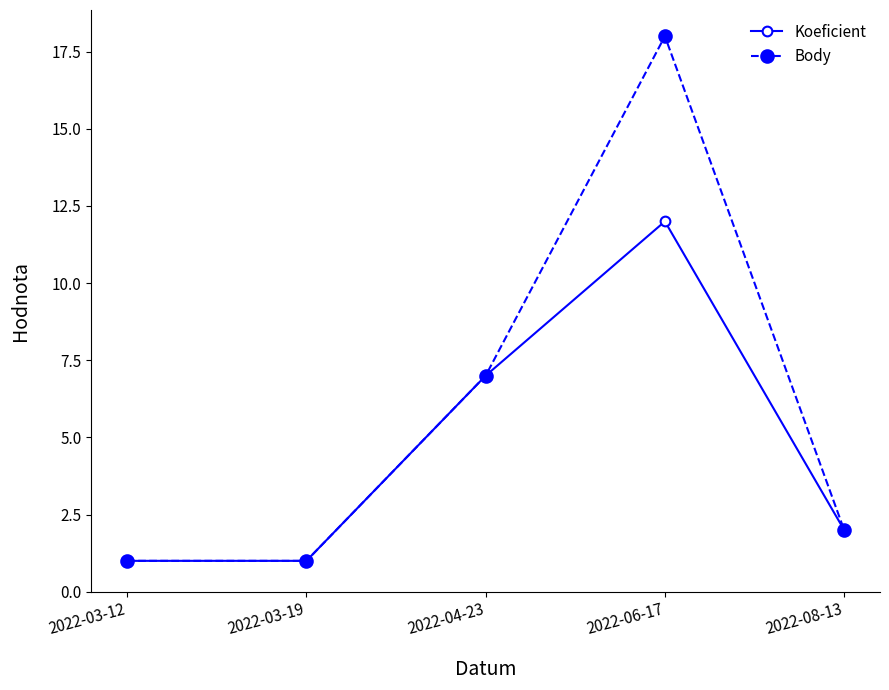

True or false: Koeficient has more than 0 interior local peaks.

True